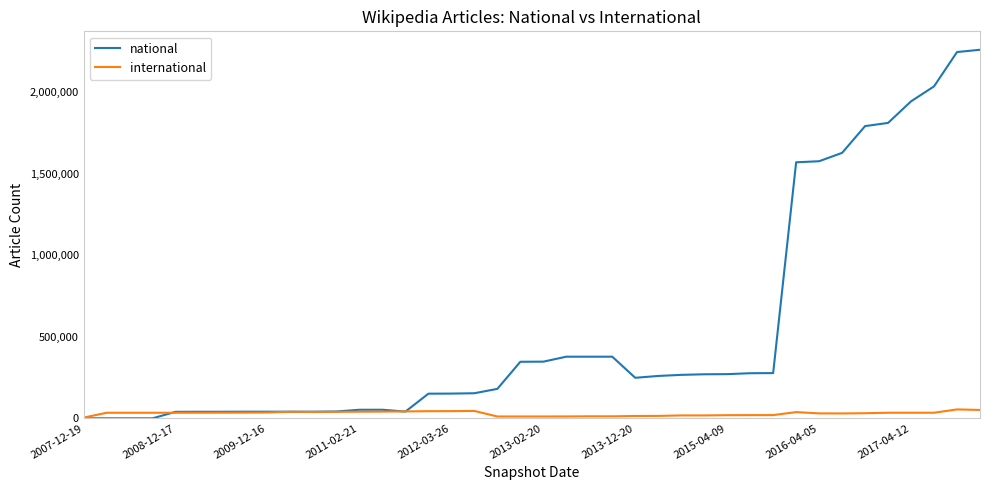

What is the difference between the maximum and minimum values in the national series?

2259930